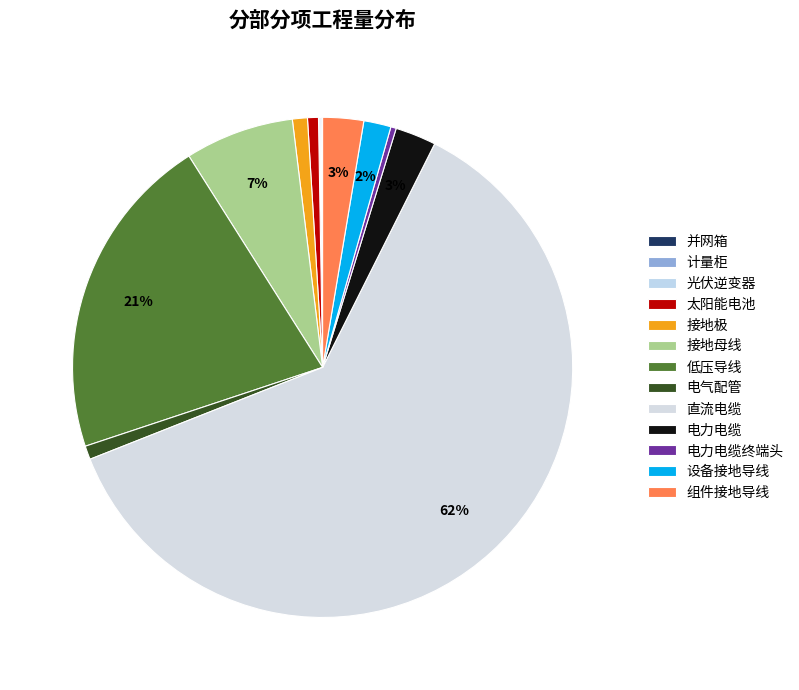

To the nearest percent, what is the difference between the largest and smallest slice percentages?

62%